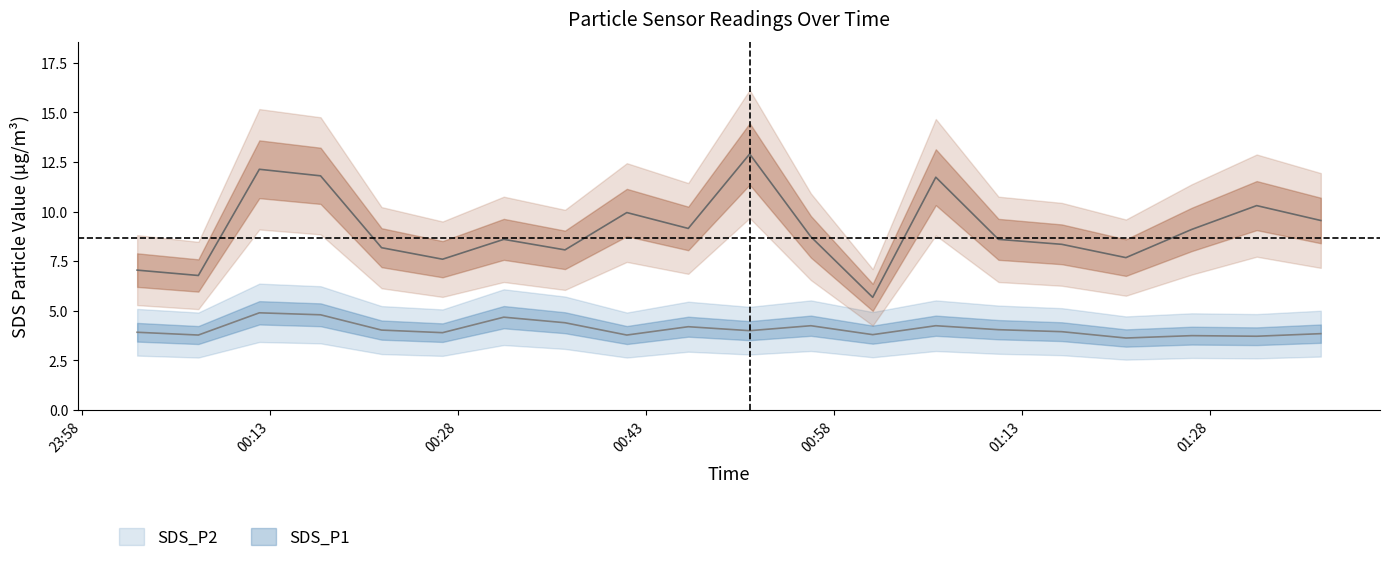

Where does the SDS_P2 series first go above 4?

2022/06/15 00:12:08